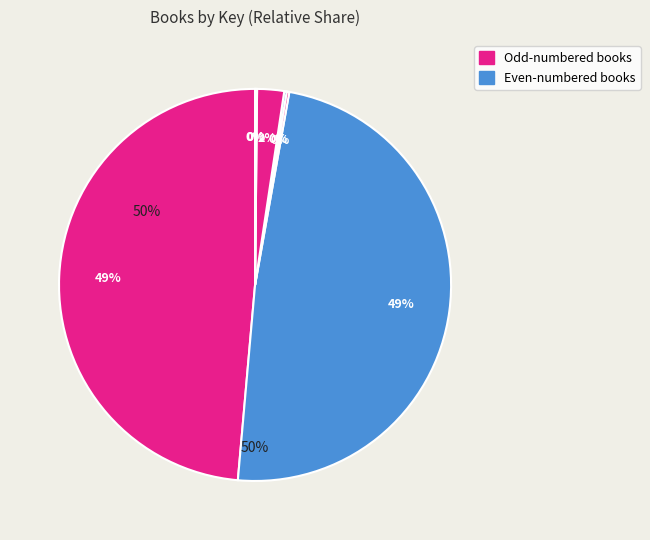

True or false: Romulus and Remus accounts for 0% of the total.

True